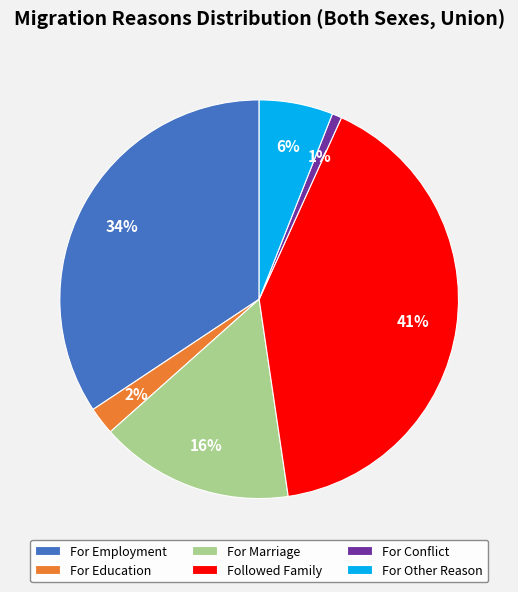

Does any single category account for the majority?

No